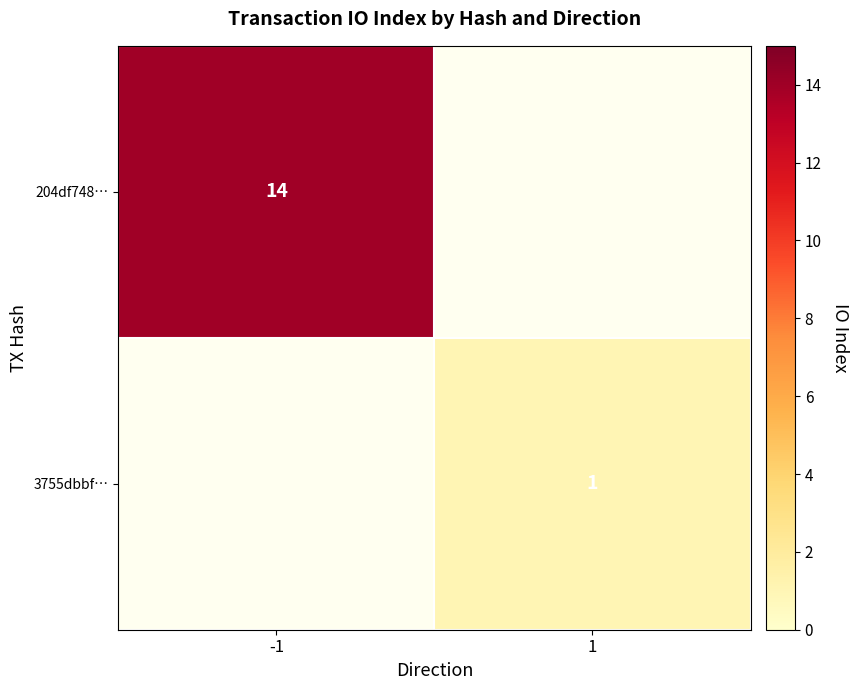

The 204df748… series shows 24 at -1. True or false?

False